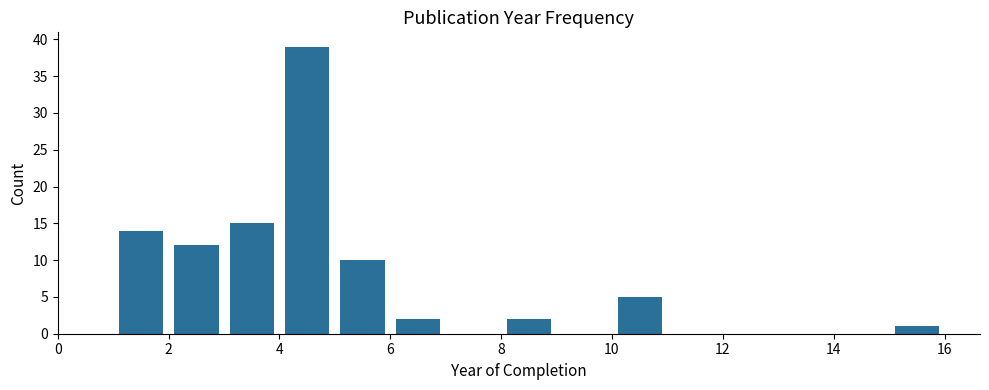

Reading left to right, list every bar in this chart as the range it spans on the x-axis followed by its height. The values are not printed on the chart, so give them approximately, as read against the axis.

1 to 2: 14
2 to 3: 12
3 to 4: 15
4 to 5: 39
5 to 6: 10
6 to 7: 2
7 to 8: 0
8 to 9: 2
9 to 10: 0
10 to 11: 5
11 to 12: 0
12 to 13: 0
13 to 14: 0
14 to 15: 0
15 to 16: 1